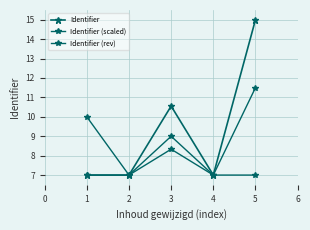

Count the number of categories in the chart.

5